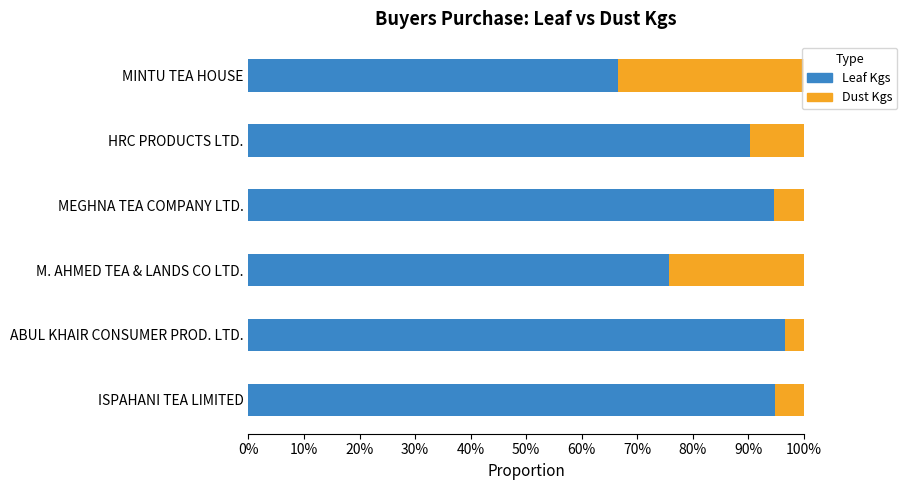

What are all the series names shown in the legend?

Leaf Kgs, Dust Kgs